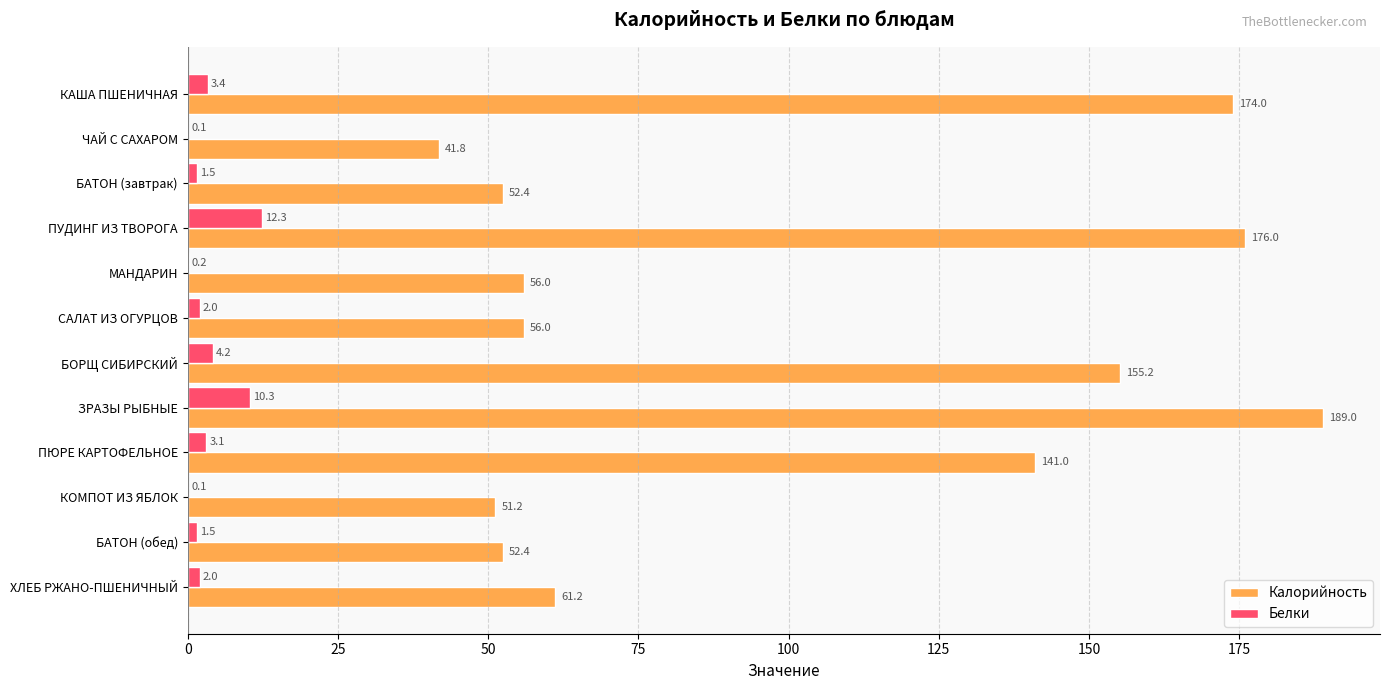

What is the sum of the Калорийность values at ХЛЕБ РЖАНО-ПШЕНИЧНЫЙ and ПУДИНГ ИЗ ТВОРОГА?

237.2